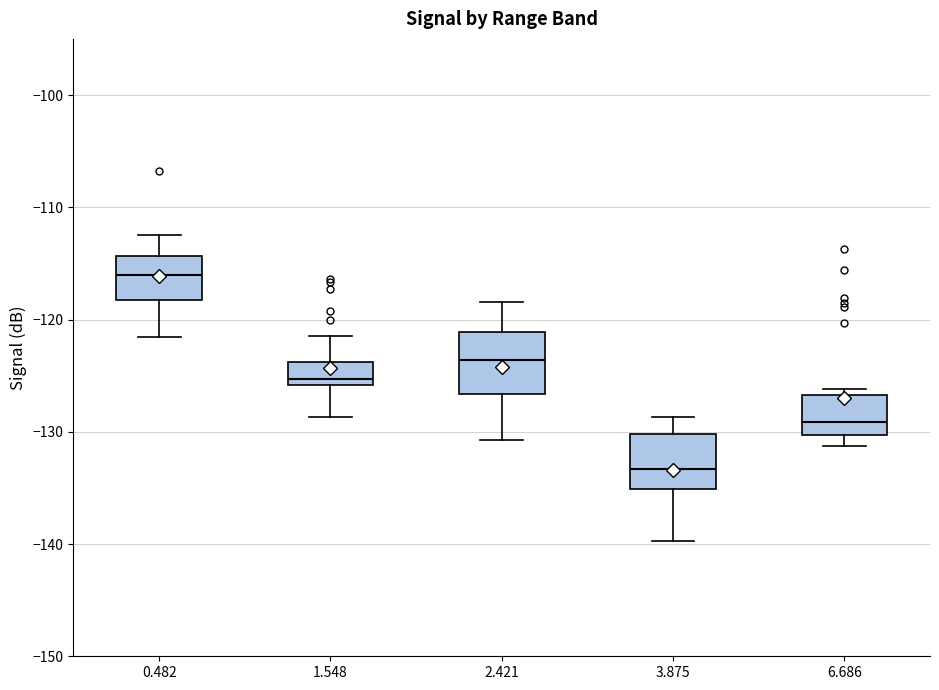

Reading left to right, transcribe this box plot: for each box, give where its median line is, the range the box spans, and where its two whiskers end, as read against the y-axis. The values are not printed on the chart, so give them approximately, as read against the axis.

0.482: median -116, box -118 to -114, whiskers -122 to -112
1.548: median -125, box -126 to -124, whiskers -129 to -121
2.421: median -124, box -127 to -121, whiskers -131 to -118
3.875: median -133, box -135 to -130, whiskers -140 to -129
6.686: median -129, box -130 to -127, whiskers -131 to -126